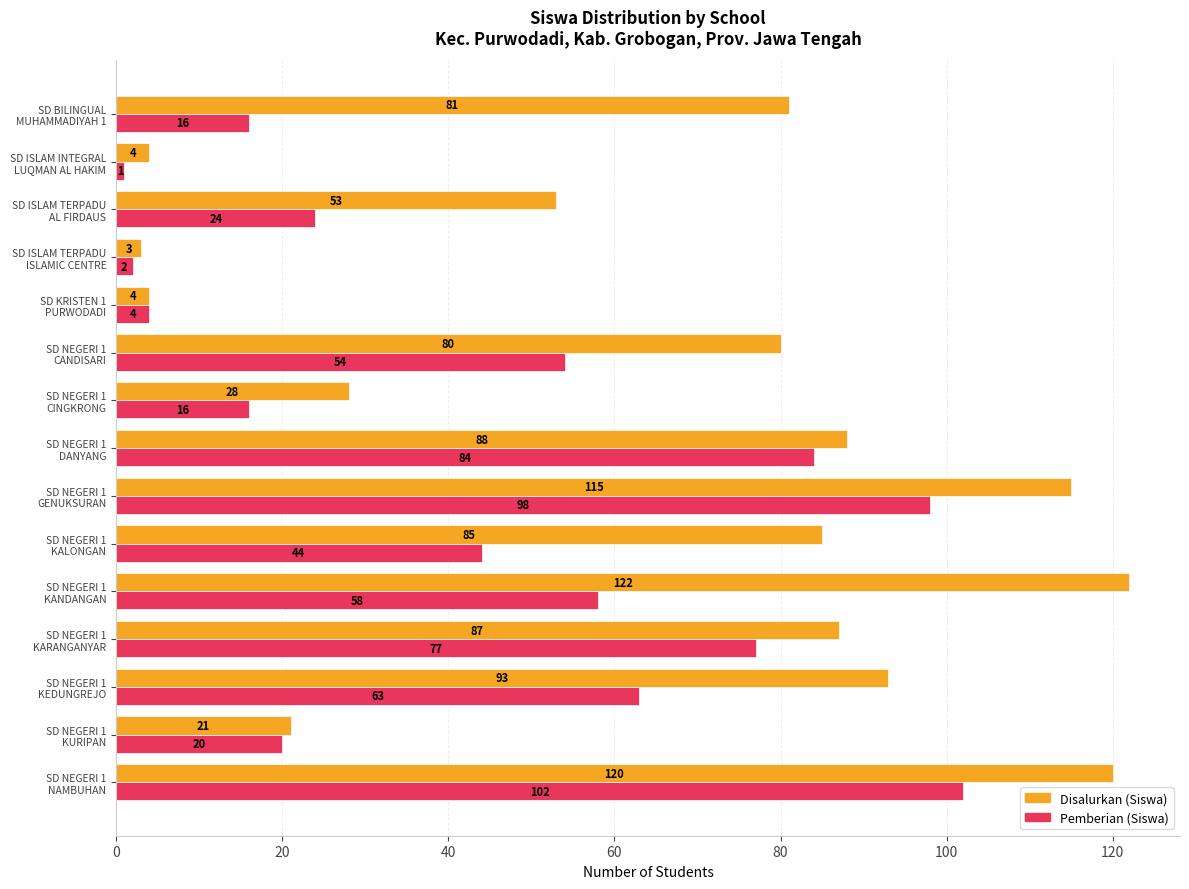

Which series has the largest total across all categories?

Disalurkan (Siswa)